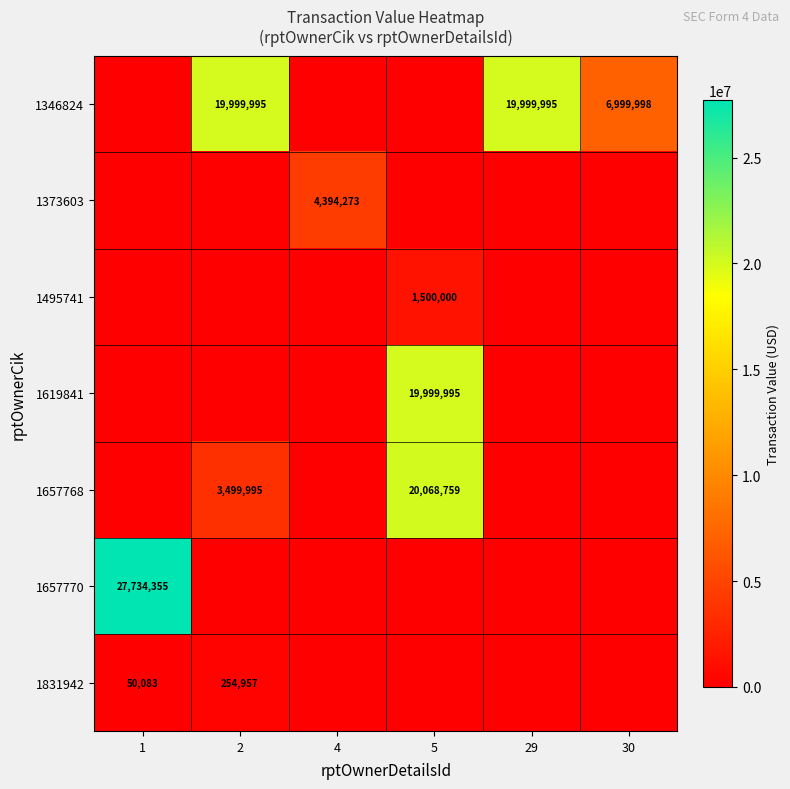

At which category is the sum across all series the highest?

5